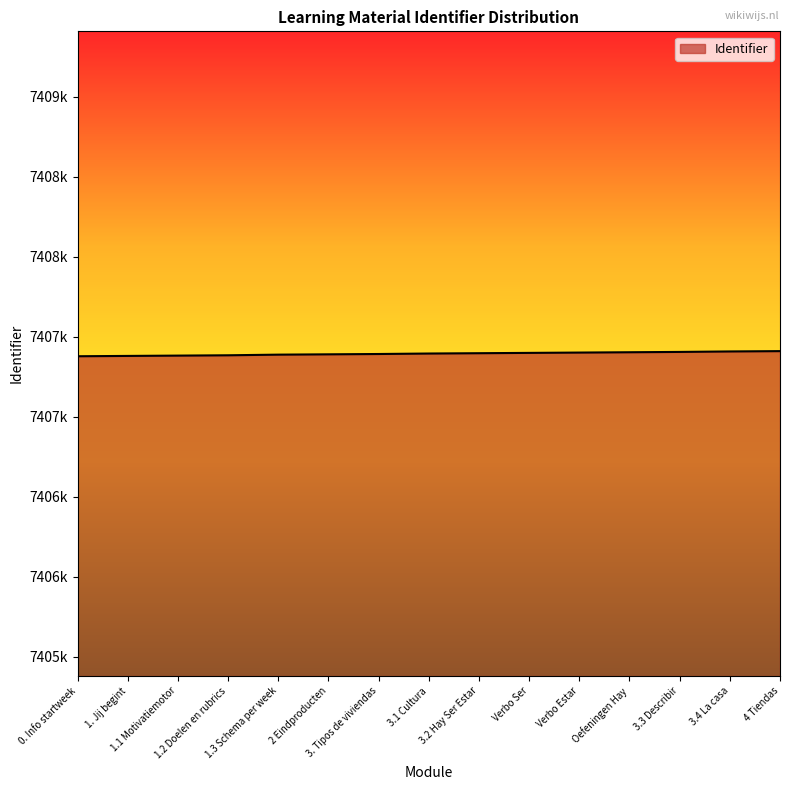

What is the ratio of the value at 3.1 Cultura to the value at 2 Eindproducten?

1.0